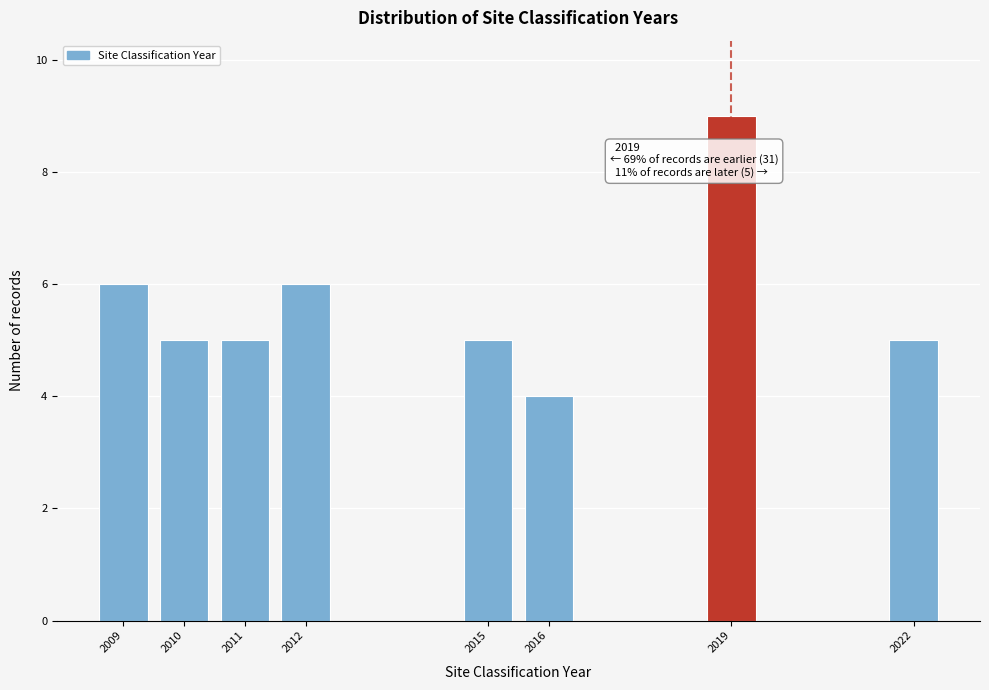

Reading left to right, extract all data points from this chart.

2009=6	2010=5	2011=5	2012=6	2015=5	2016=4	2019=9	2022=5